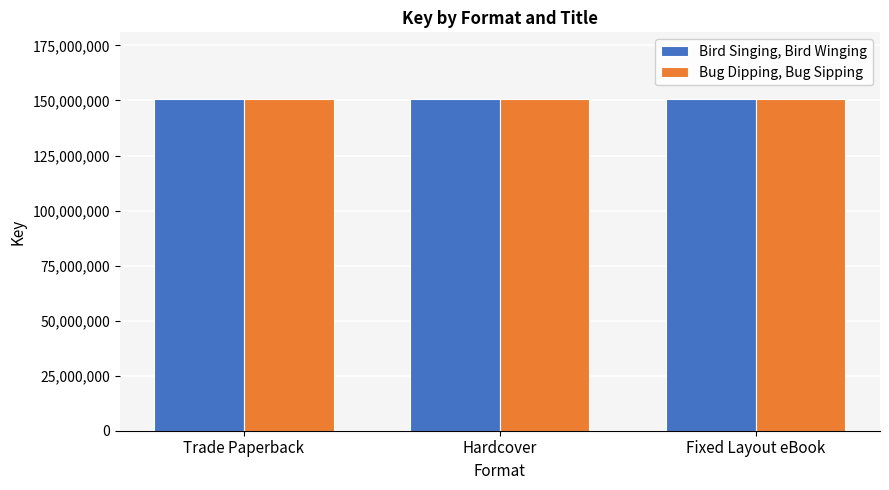

What is the maximum value for Bug Dipping, Bug Sipping?

150793084